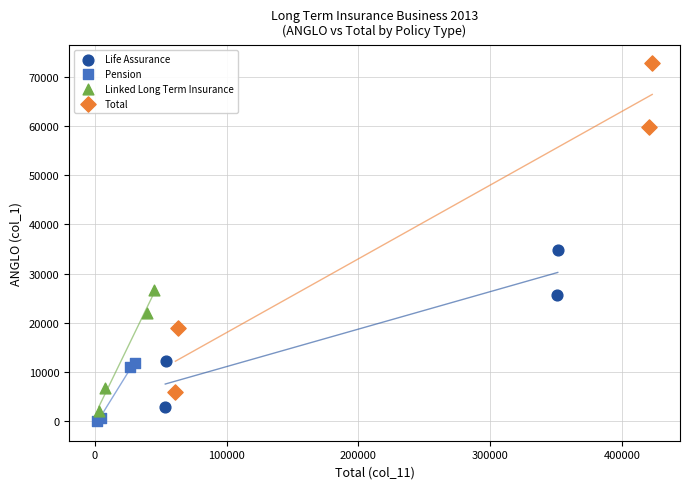

Which series has the widest spread of Y values?

Total